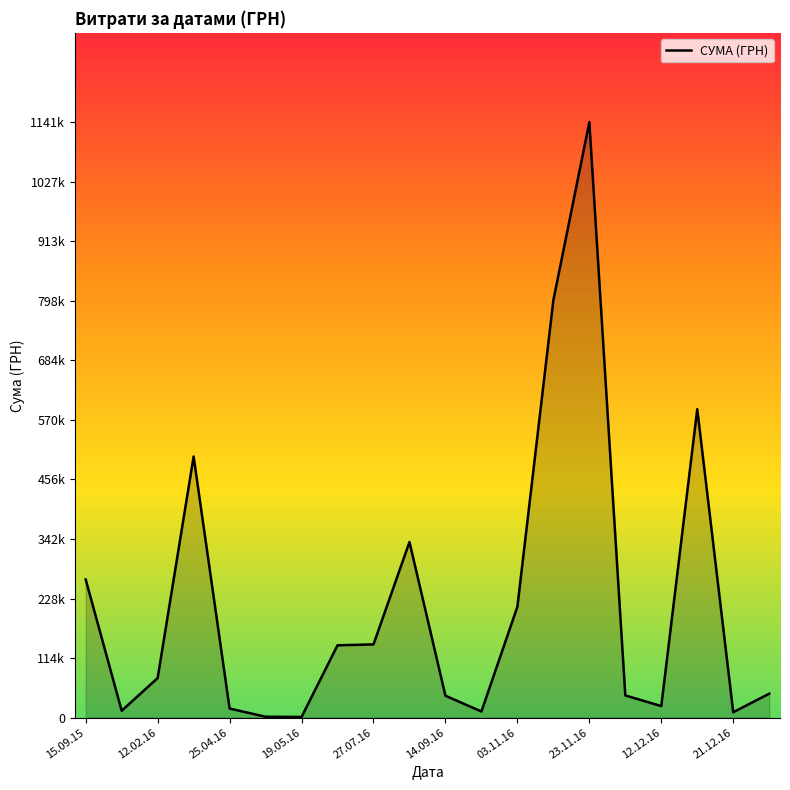

Reading left to right, extract all data points from this chart.

264770.1	13260.6	75875.7	500522.9	17484.6	1747.8	1332.0	138672.0	140370.0	336659.4	42000.0	11824.6	212615.0	800000.0	1141281.4	42588.0	22200.0	591203.1	10388.8	45941.7